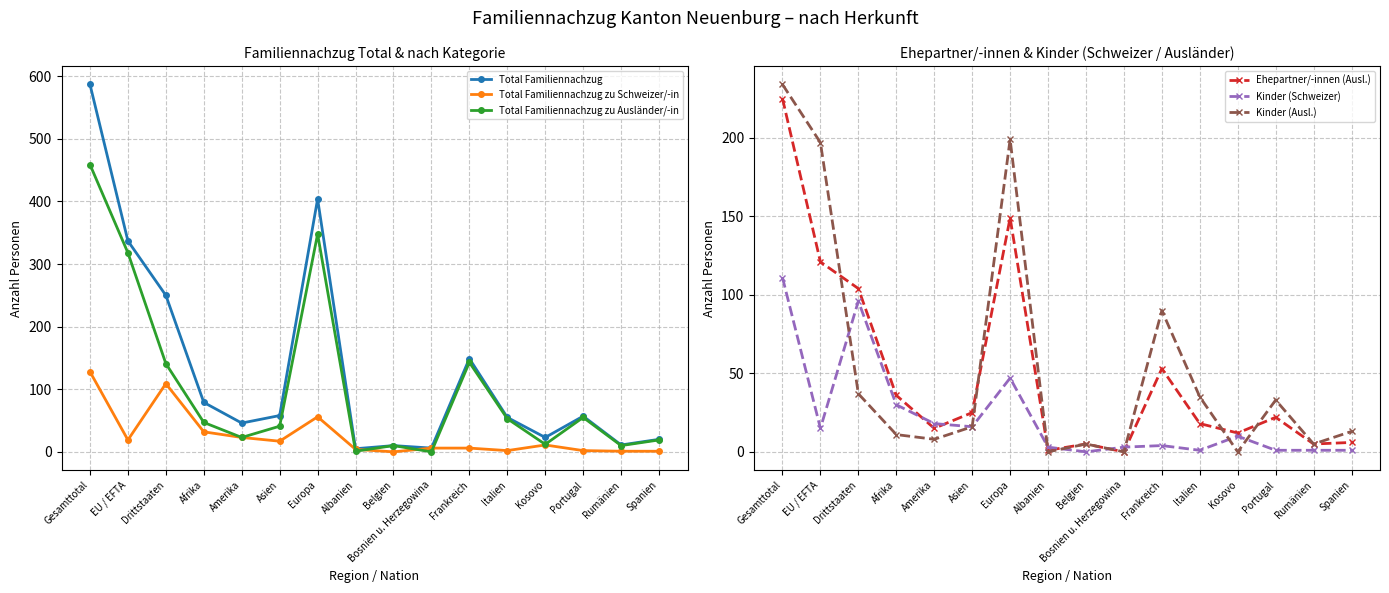

Reading right to left, list all the values displayed in this chart.

Total Familiennachzug: 20	11	57	23	55	149	6	10	5	404	58	46	79	250	337	587
Total Familiennachzug zu Schweizer/-in: 1	1	2	11	2	6	6	0	4	56	17	23	32	109	19	128
Total Familiennachzug zu Ausländer/-in: 19	10	55	12	53	143	0	10	1	348	41	23	47	141	318	459
Ehepartner/-innen (Ausl.): 6	5	22	12	18	53	0	5	1	149	25	15	36	104	121	225
Kinder (Schweizer): 1	1	1	10	1	4	3	0	3	47	16	18	30	96	15	111
Kinder (Ausl.): 13	5	33	0	35	90	0	5	0	199	16	8	11	37	197	234